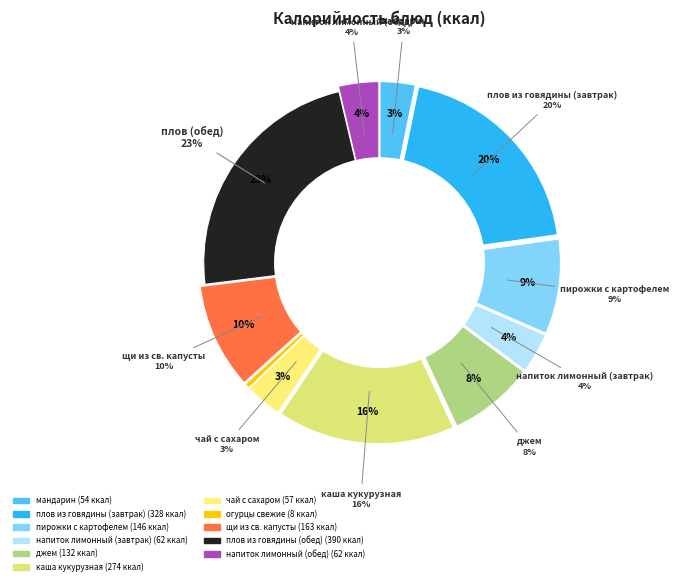

The каша кукурузная slice represents 16% of the pie. True or false?

True